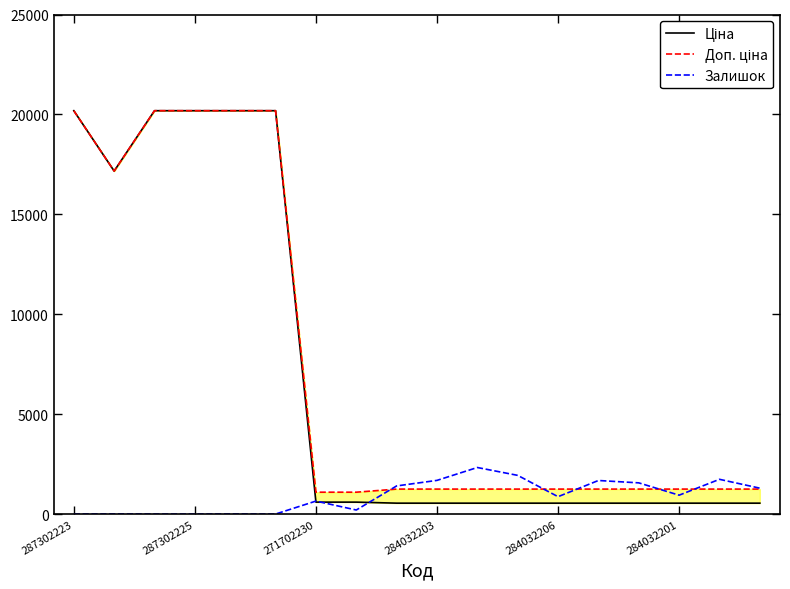

What is the approximate value of Залишок at 287302225?

0